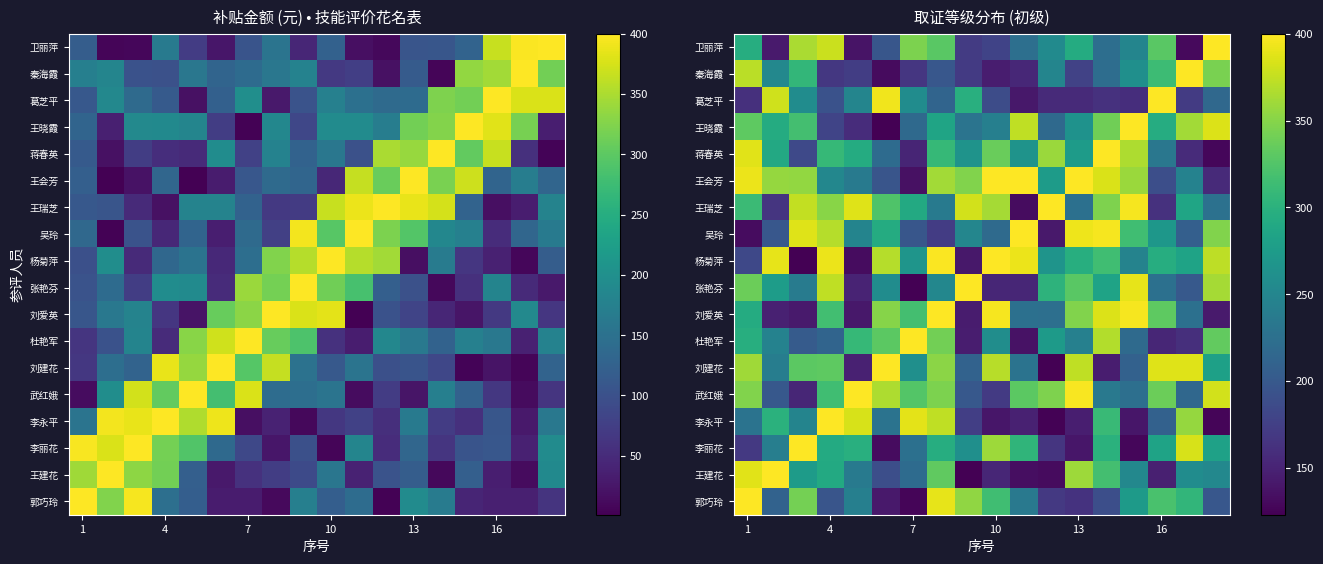

What is the greatest value displayed?

400.0